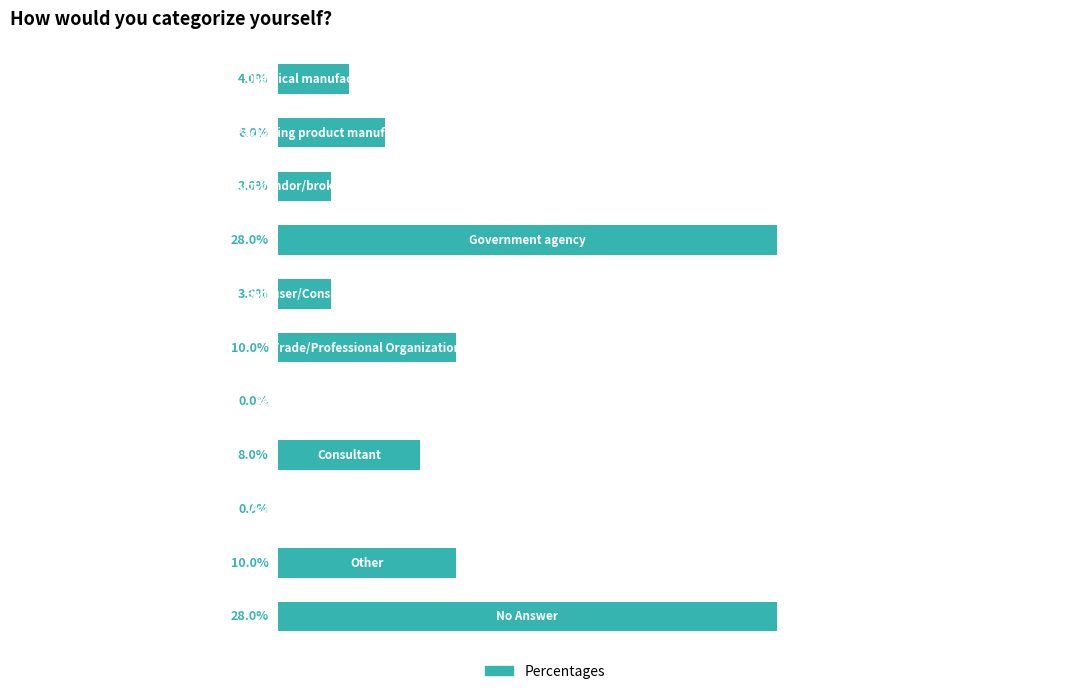

Are the bars horizontal?

Yes